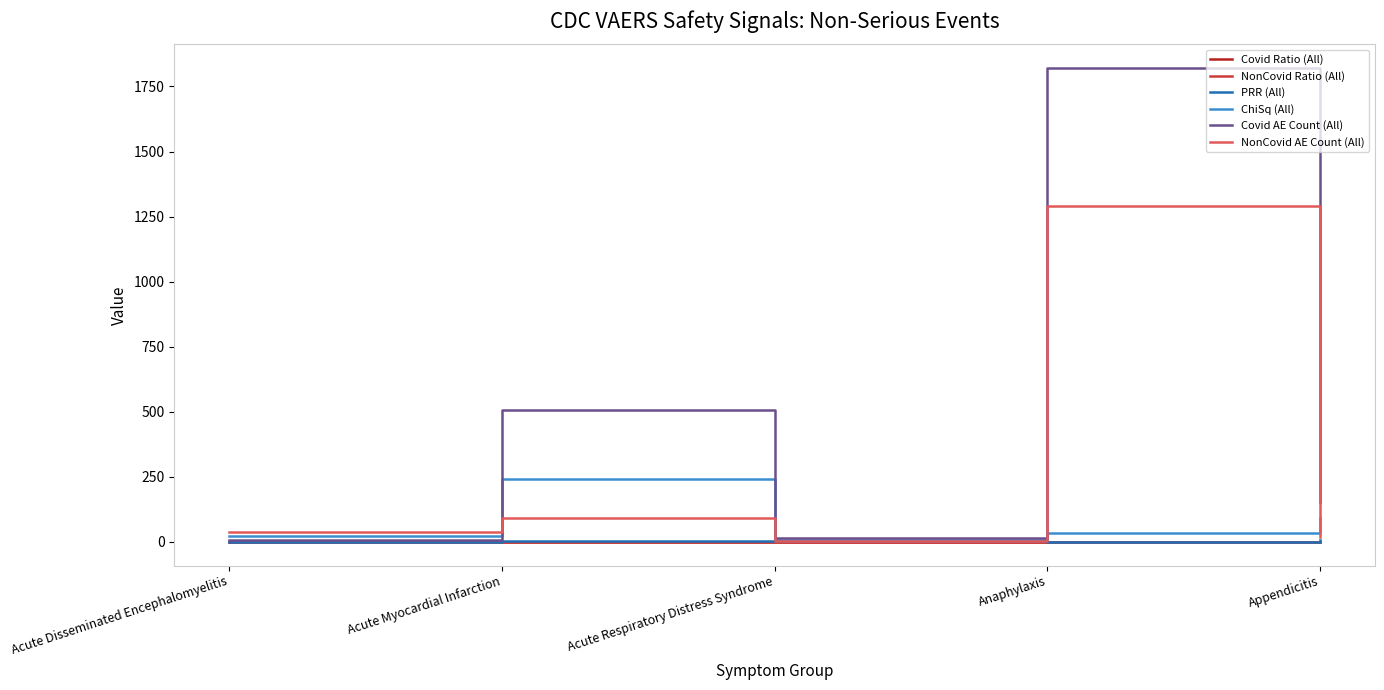

Is the value of Covid AE Count (All) at Appendicitis greater than the value of NonCovid AE Count (All) at Acute Respiratory Distress Syndrome?

Yes